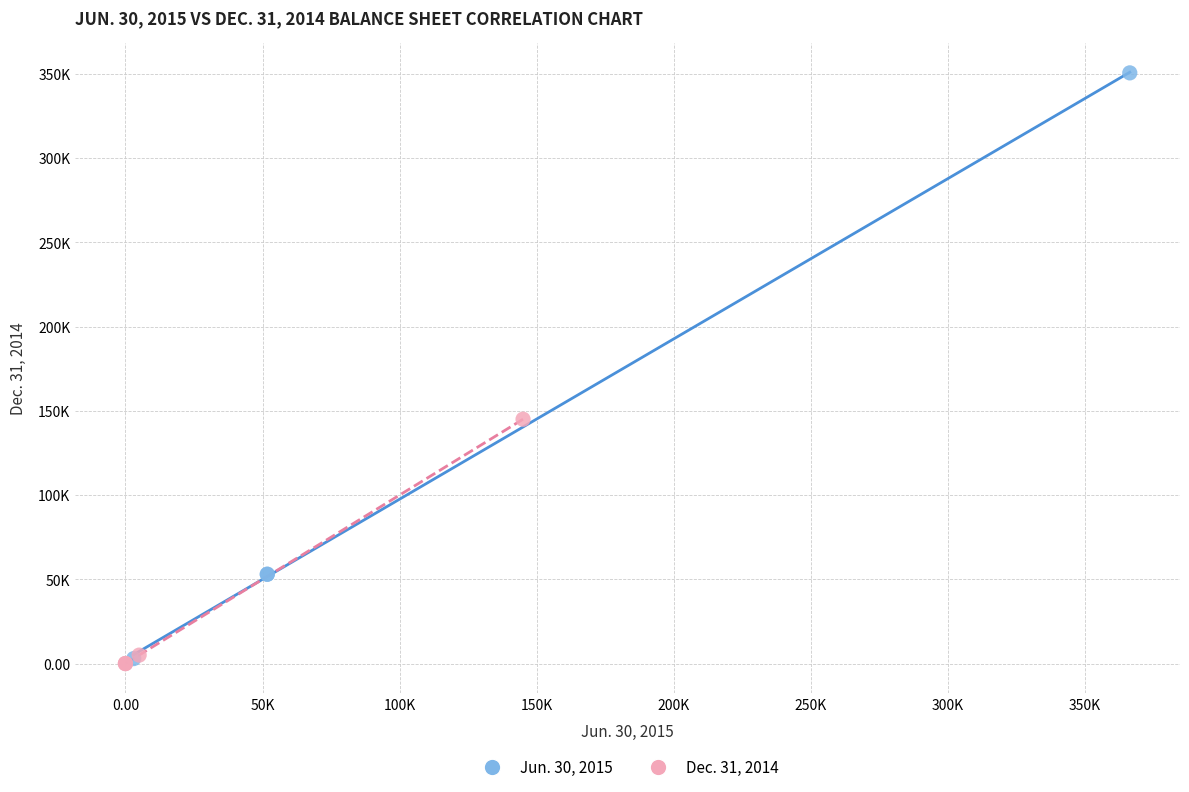

Which series has the widest spread of Y values?

Jun. 30, 2015